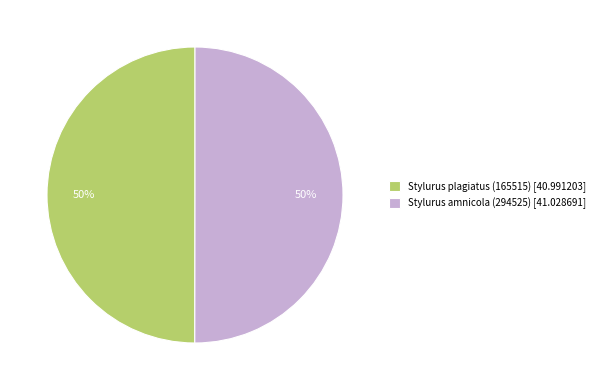

Is the sum of Stylurus plagiatus (165515) [40.991203] and Stylurus amnicola (294525) [41.028691] greater than half?

Yes